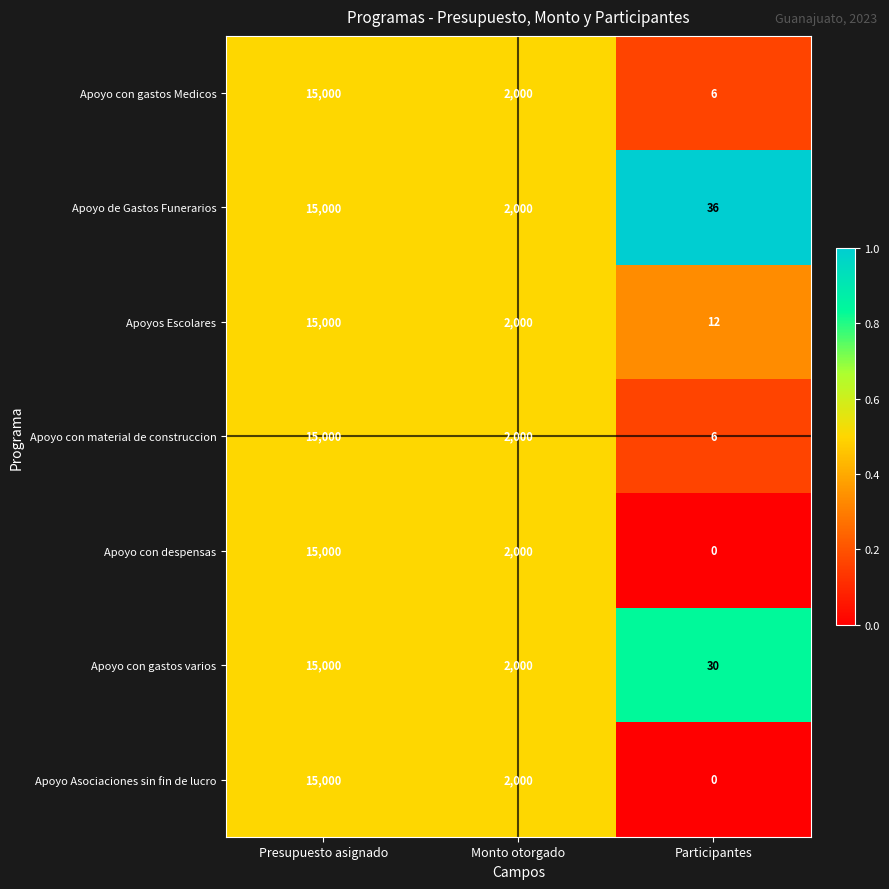

Reading left to right, what are all the values shown in this chart?

Apoyo con gastos Medicos: Presupuesto asignado=15000	Monto otorgado=2000	Participantes=6
Apoyo de Gastos Funerarios: Presupuesto asignado=15000	Monto otorgado=2000	Participantes=36
Apoyos Escolares: Presupuesto asignado=15000	Monto otorgado=2000	Participantes=12
Apoyo con material de construccion: Presupuesto asignado=15000	Monto otorgado=2000	Participantes=6
Apoyo con despensas: Presupuesto asignado=15000	Monto otorgado=2000	Participantes=0
Apoyo con gastos varios: Presupuesto asignado=15000	Monto otorgado=2000	Participantes=30
Apoyo Asociaciones sin fin de lucro: Presupuesto asignado=15000	Monto otorgado=2000	Participantes=0